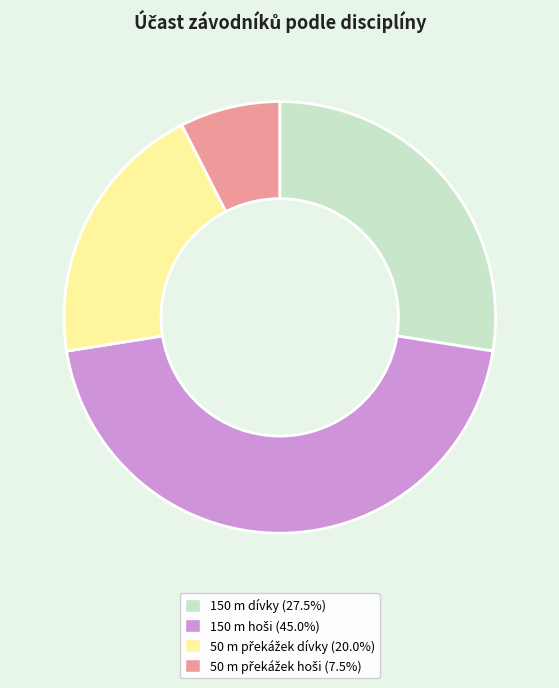

Is there any slice that represents more than half of the pie?

No